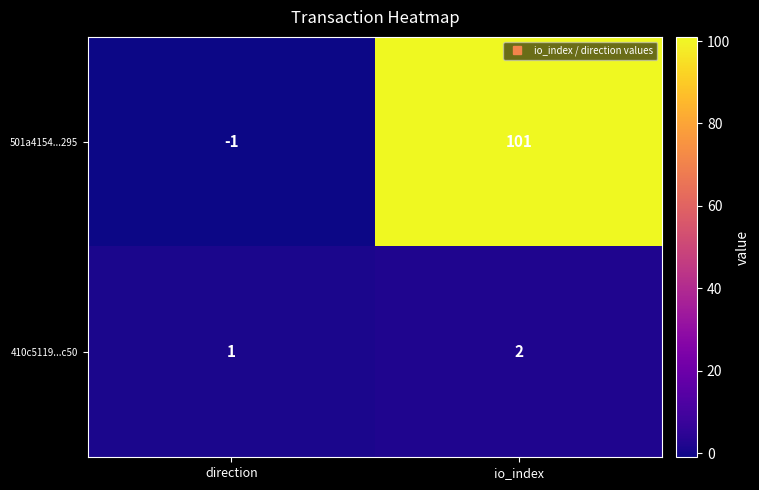

Rank the series by their maximum value, from lowest to highest.

410c5119...c50, 501a4154...295